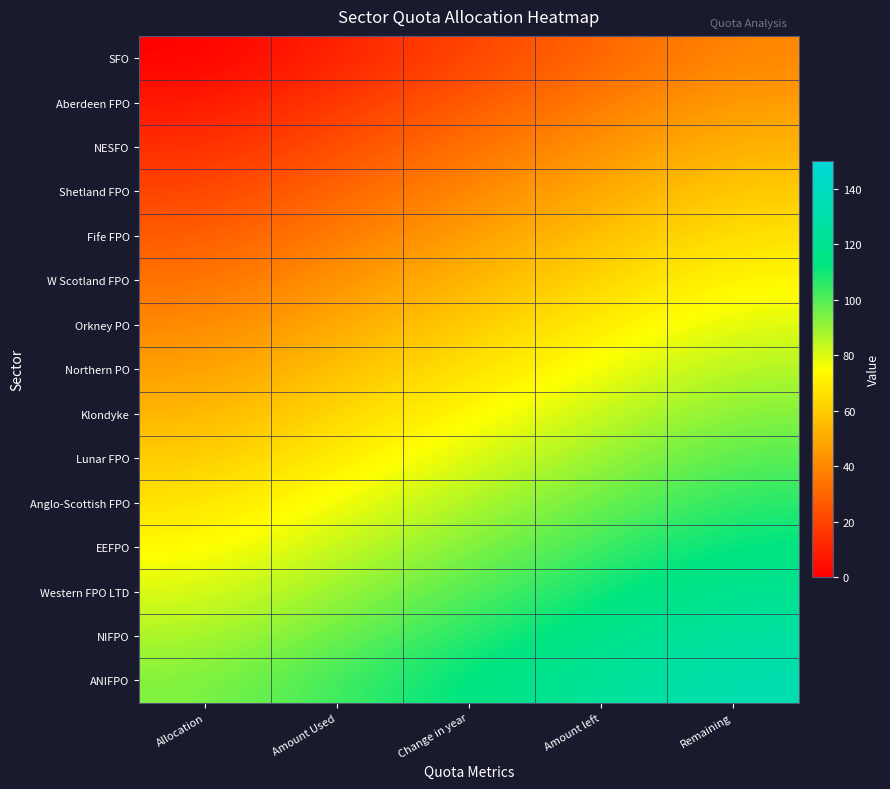

Which has a higher value, Amount left or Remaining?

Remaining